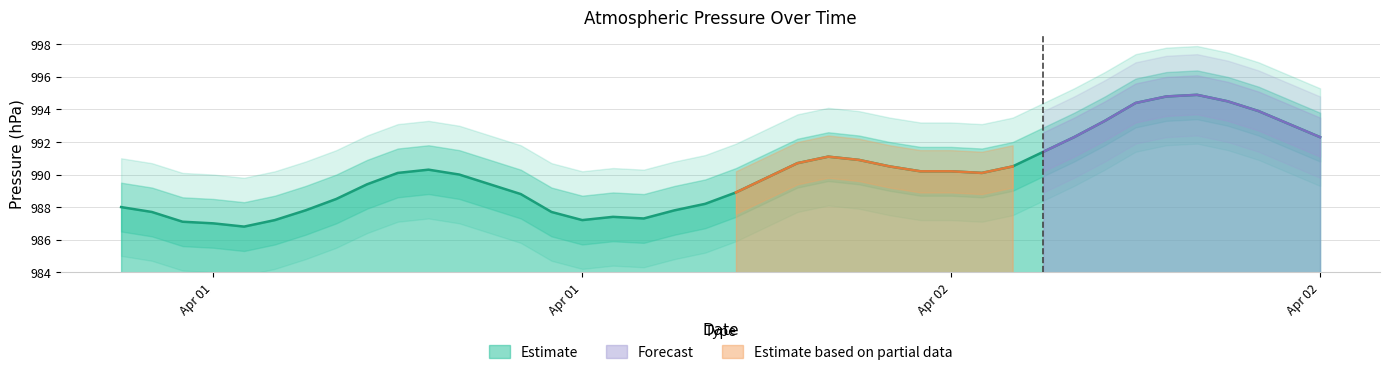

True or false: the data shows 592.5 at 38.

False